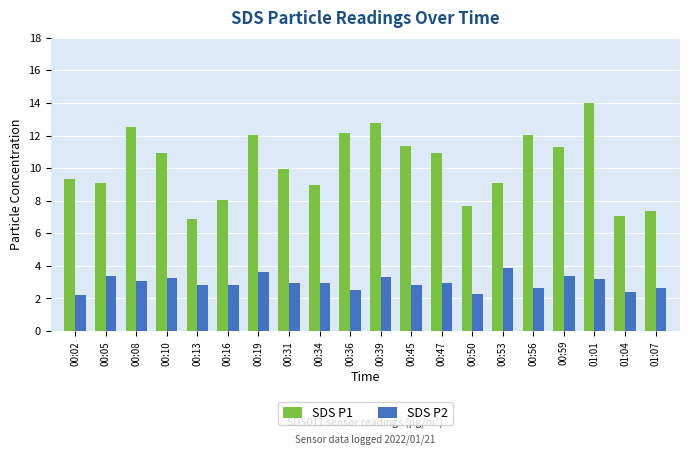

Are the bars grouped side by side (vs. stacked)?

Yes